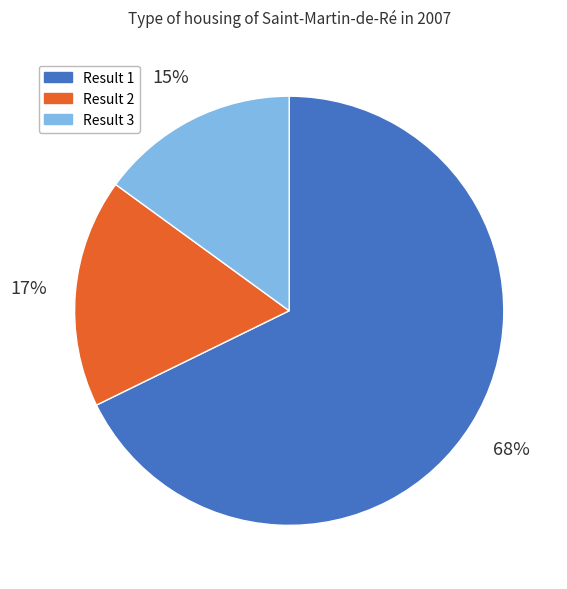

Between Result 1 and Result 2, which is larger?

Result 1